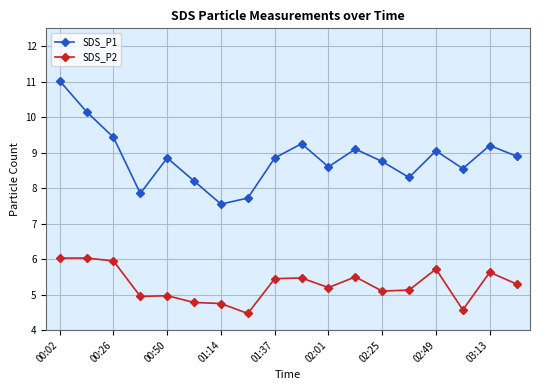

True or false: SDS_P2 has more than 0 interior local peaks.

True